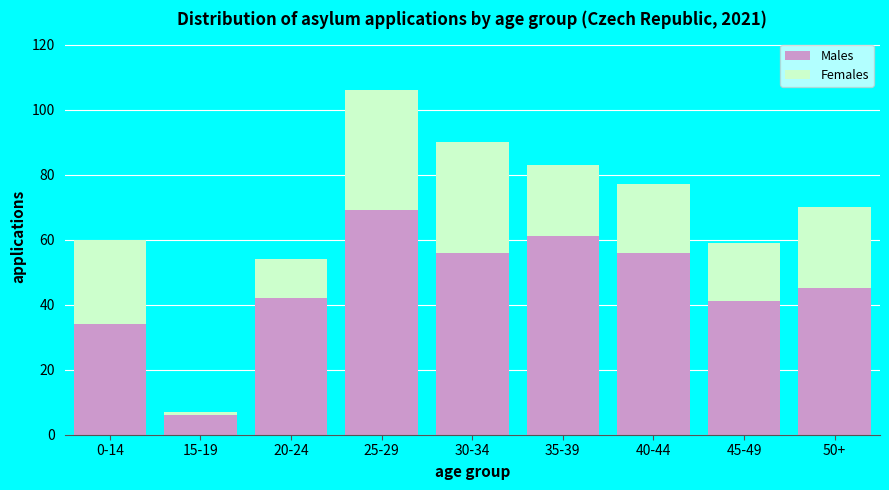

Reading left to right, transcribe the values for Males.

34	6	42	69	56	61	56	41	45